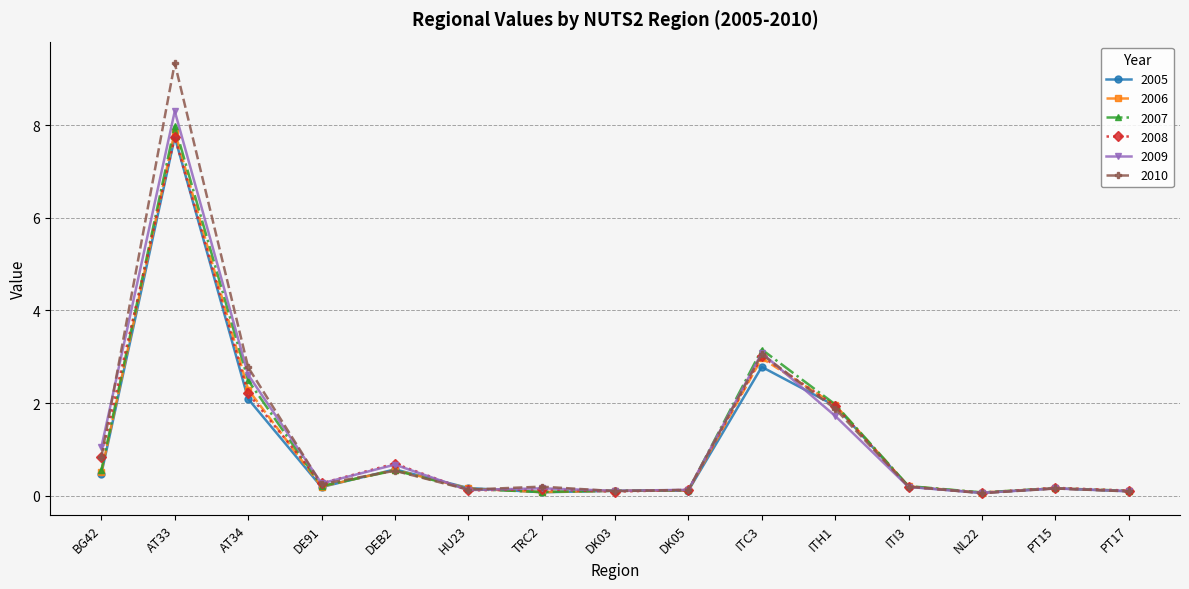

Does the chart display data point markers on the line(s)?

Yes